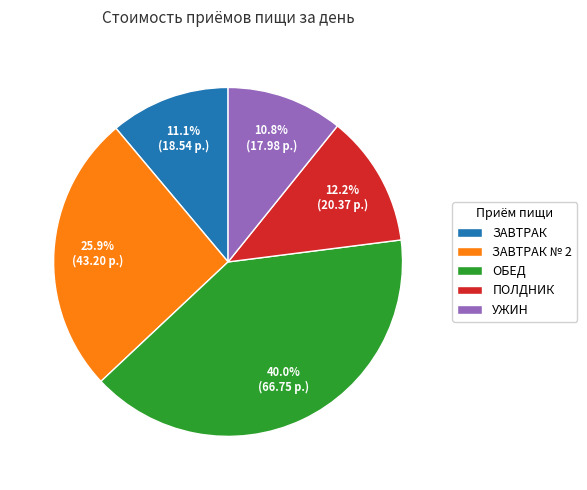

What is the ratio of the value at ЗАВТРАК № 2 to the value at ПОЛДНИК?

2.1